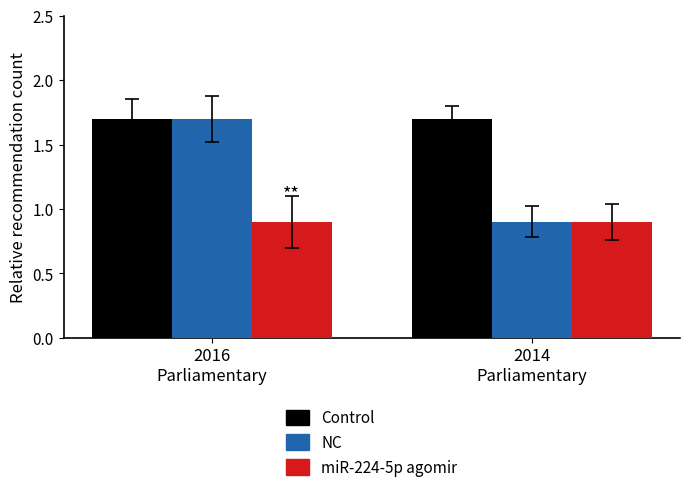

What is the total value across all series at 2014
Parliamentary?

3.5